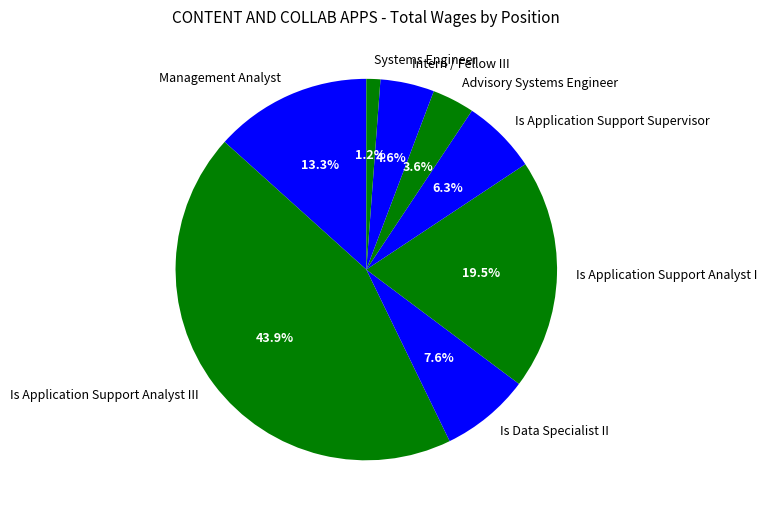

True or false: Intern / Fellow III accounts for 10% of the total.

False